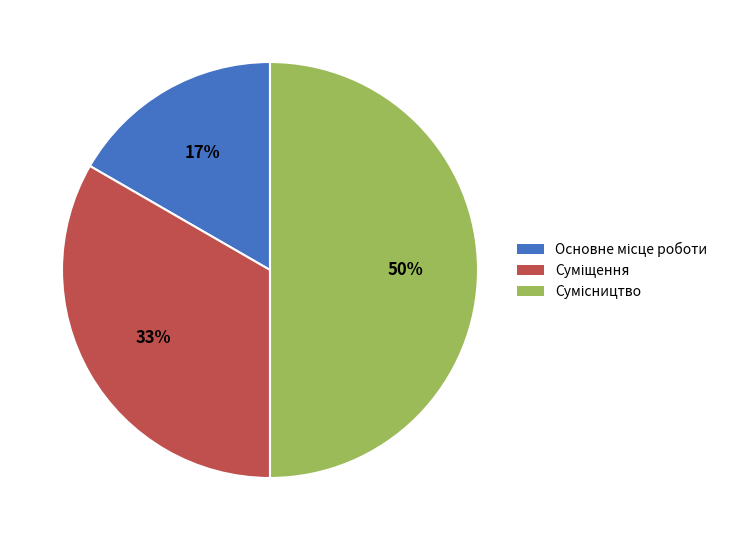

How many segments does this pie chart have?

3